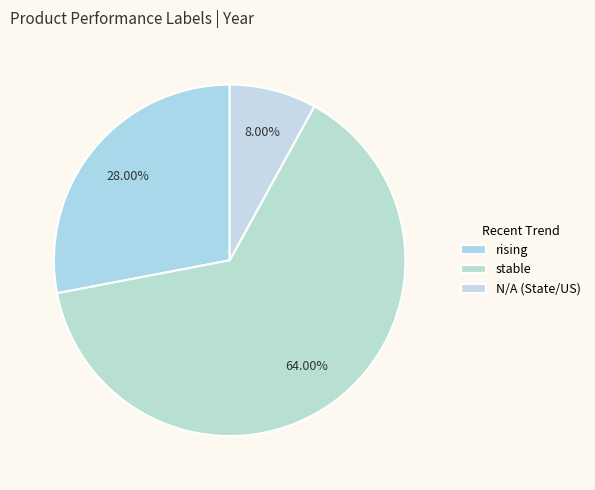

What is the largest slice in the pie chart?

stable